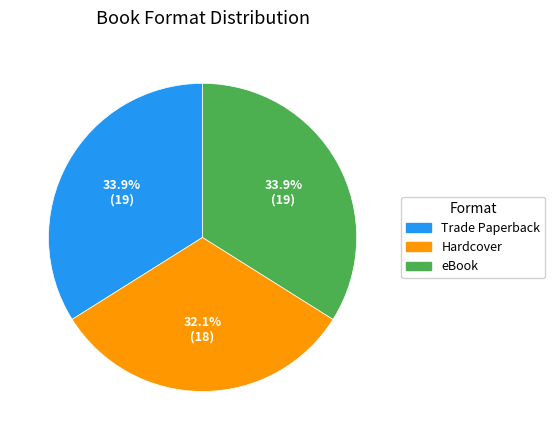

Is Hardcover the majority of the pie?

No